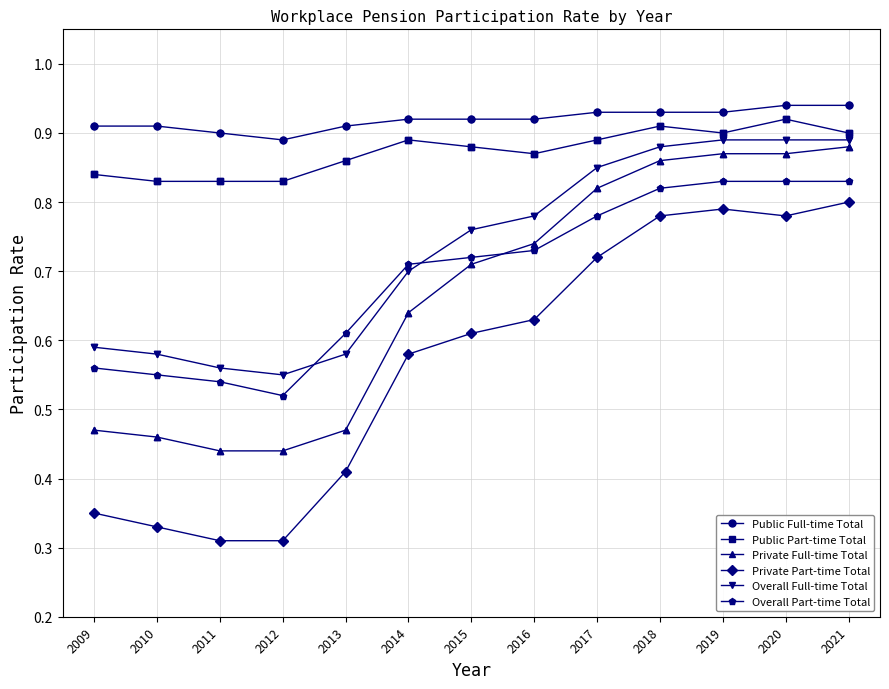

Which series has the widest spread of values?

Private Part-time Total